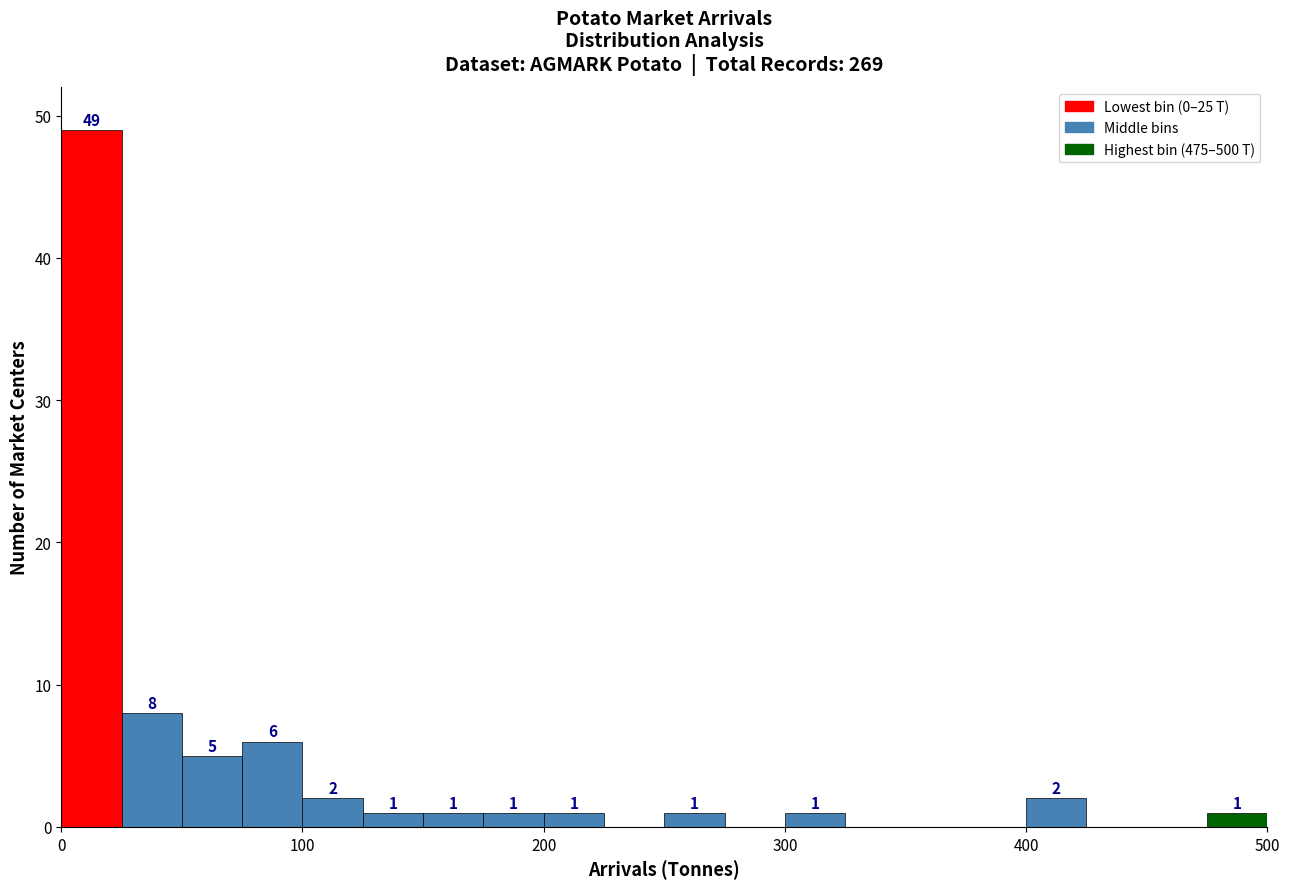

Around what value on the x-axis is the tallest bar? Give the approximate position of its centre, as read against the axis.

10